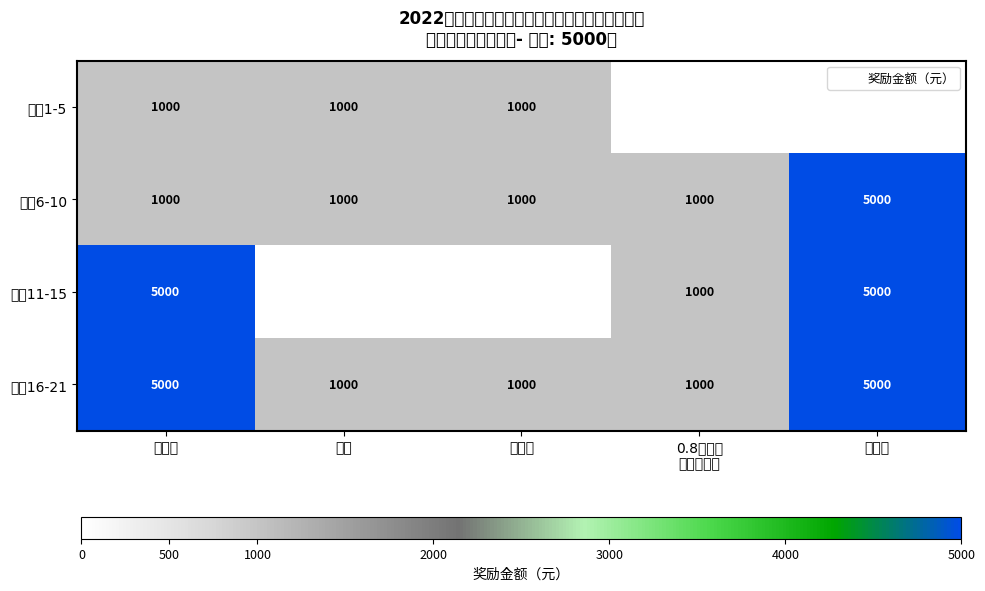

How many values in the 序号1-5 series are below 1000?

2